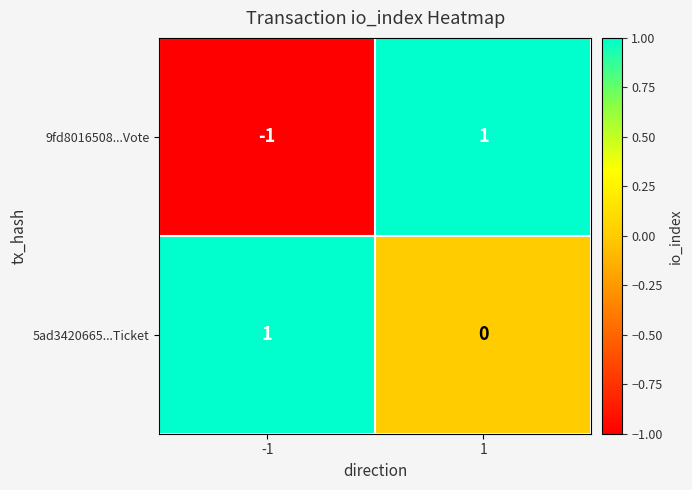

Is it true that 9fd8016508...Vote equals -2 at -1?

False